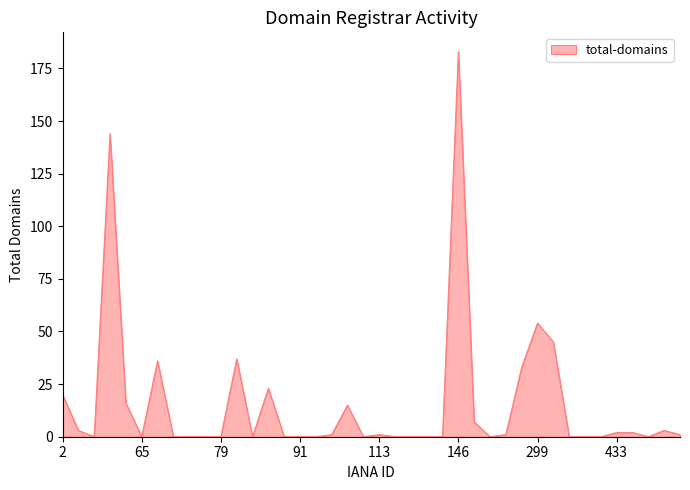

What is the greatest value displayed?

183